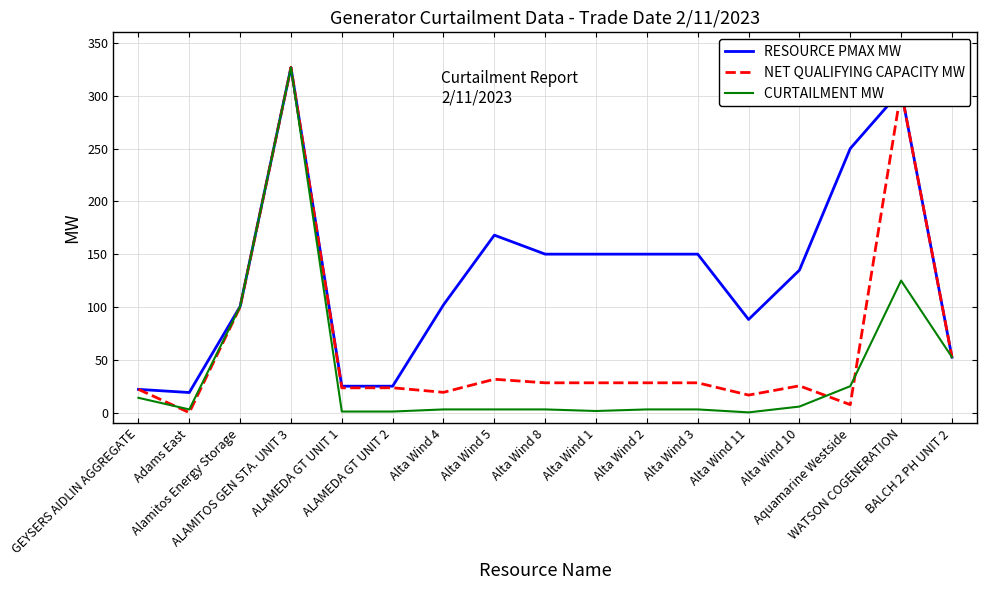

Where is RESOURCE PMAX MW nearest to the value 172?

Alta Wind 5